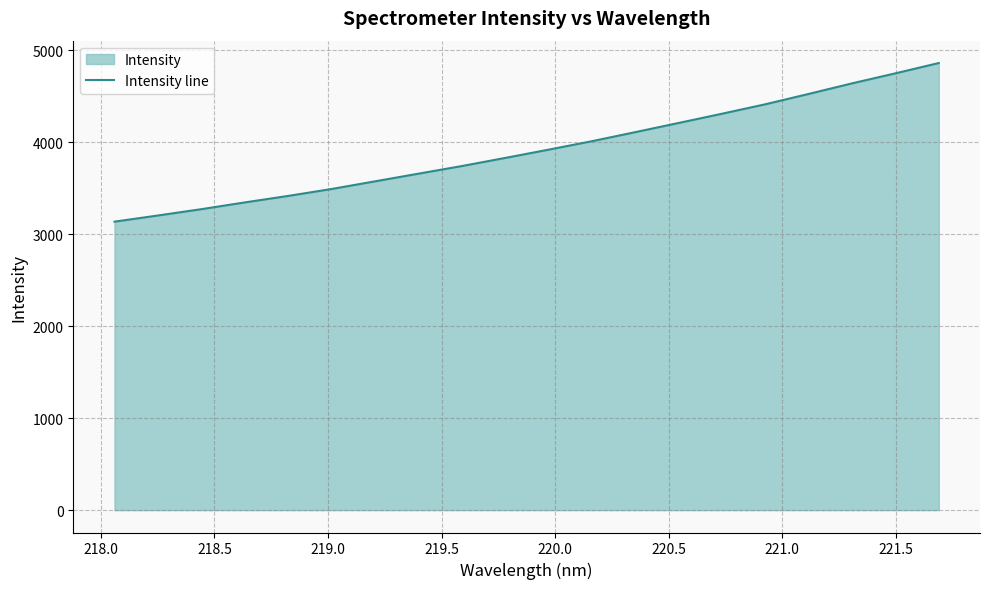

What is the smallest value displayed?

3137.7